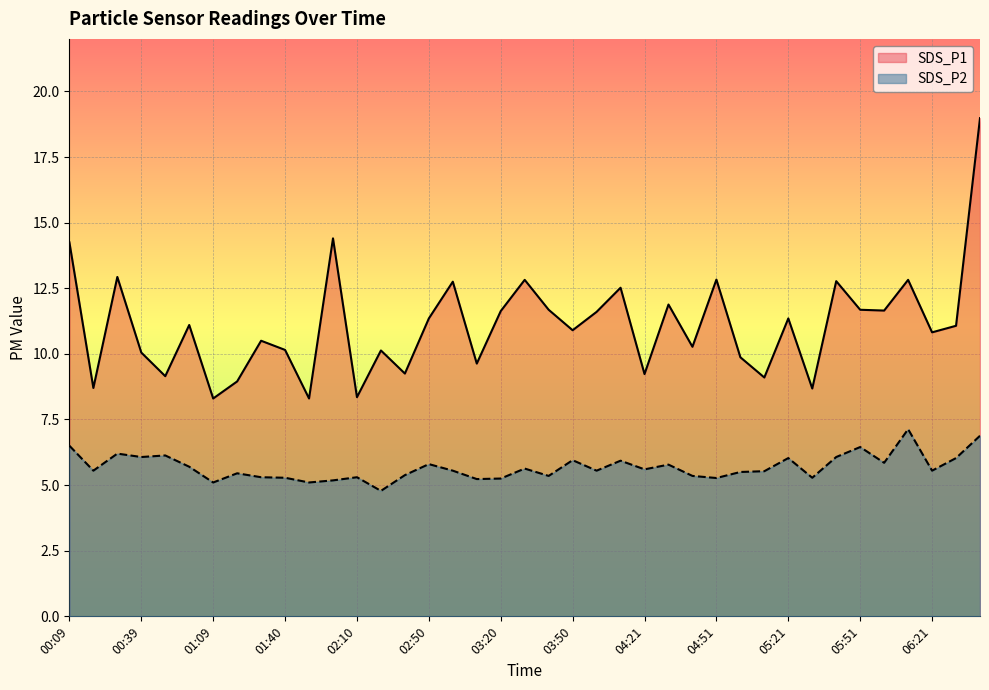

Which series changed the most between 02:10 and 03:00?

SDS_P1